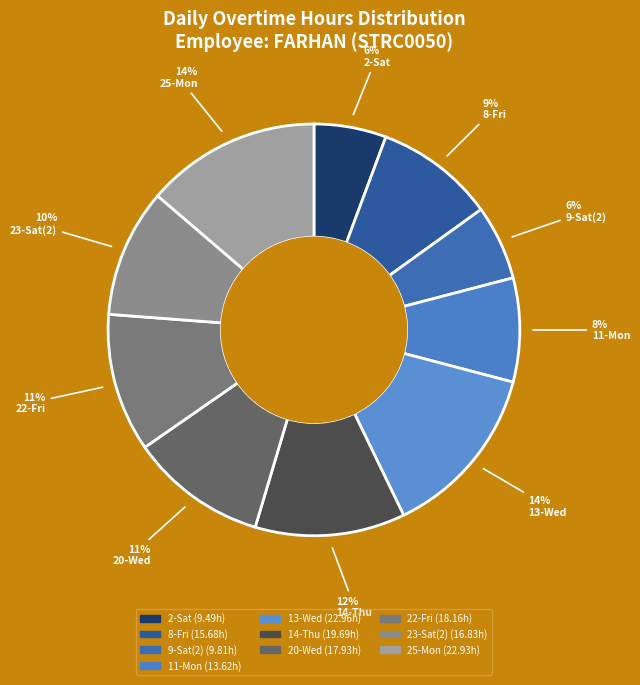

Which slice is the largest?

13-Wed